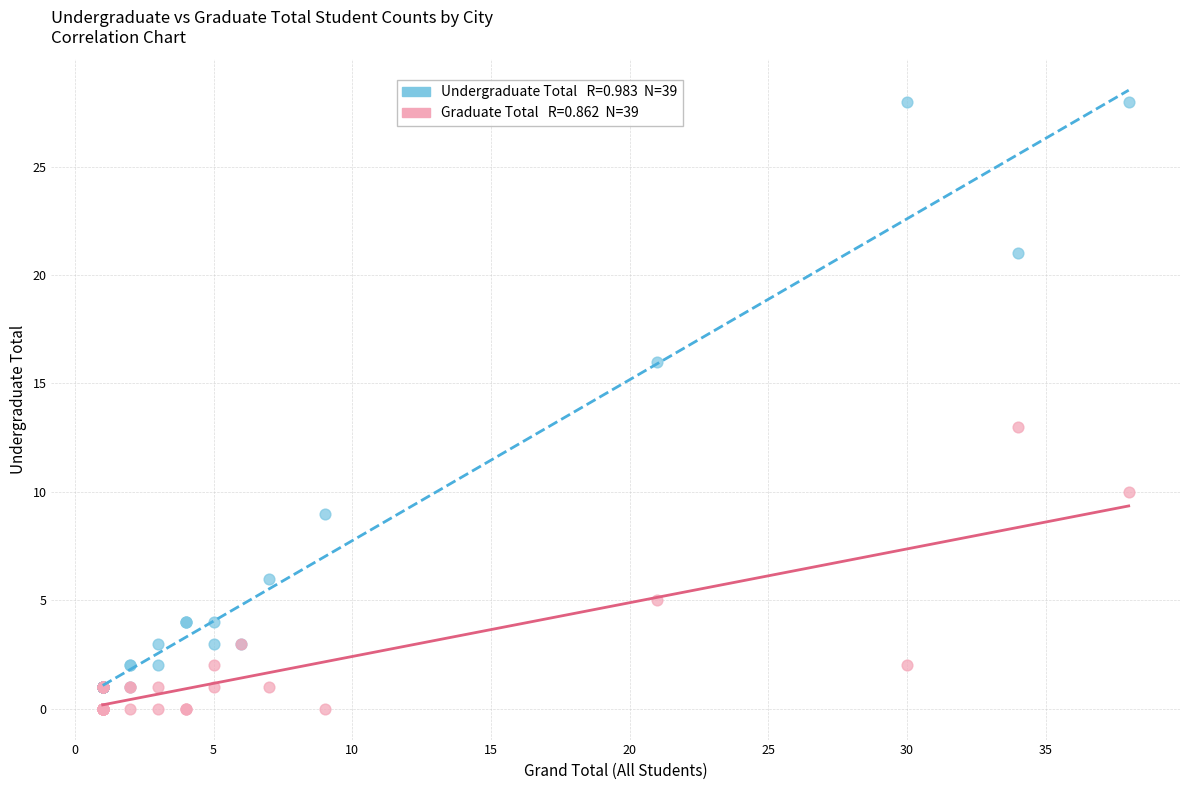

Across all series, what Y value is closest to 14?

13